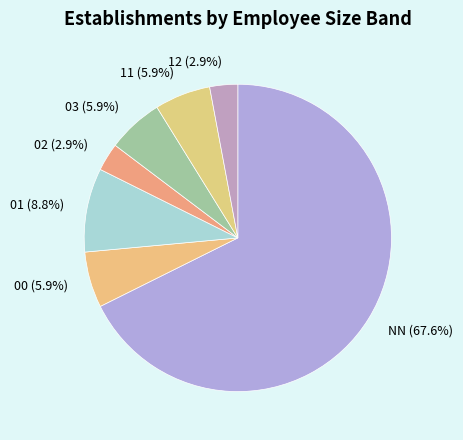

To the nearest percent, what is the difference between the largest and smallest slice percentages?

65%